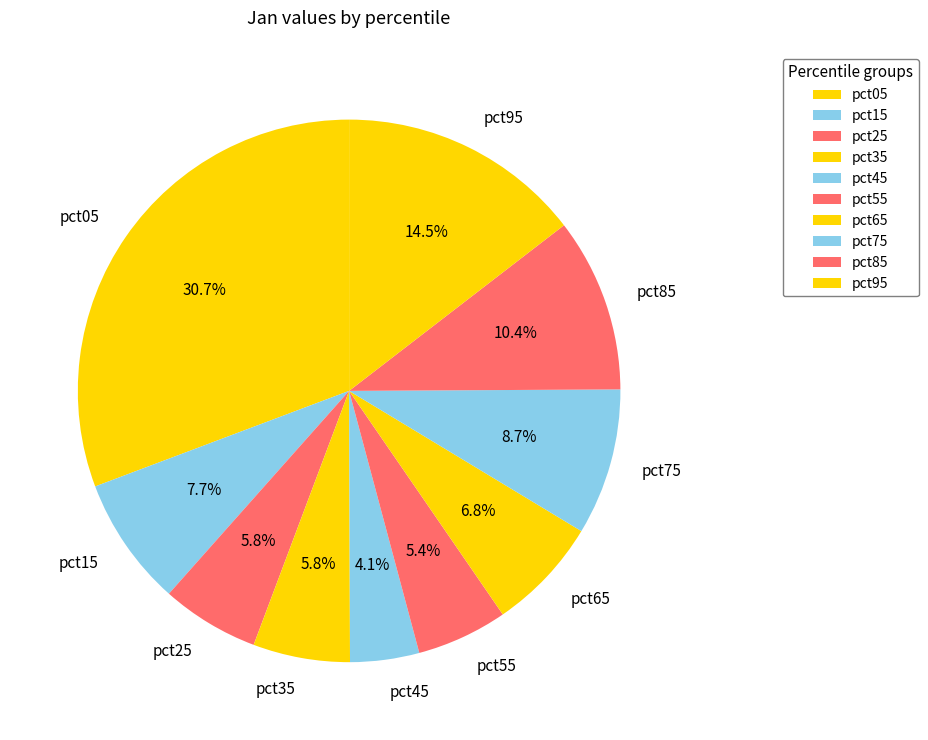

Which slice is the smallest?

pct45